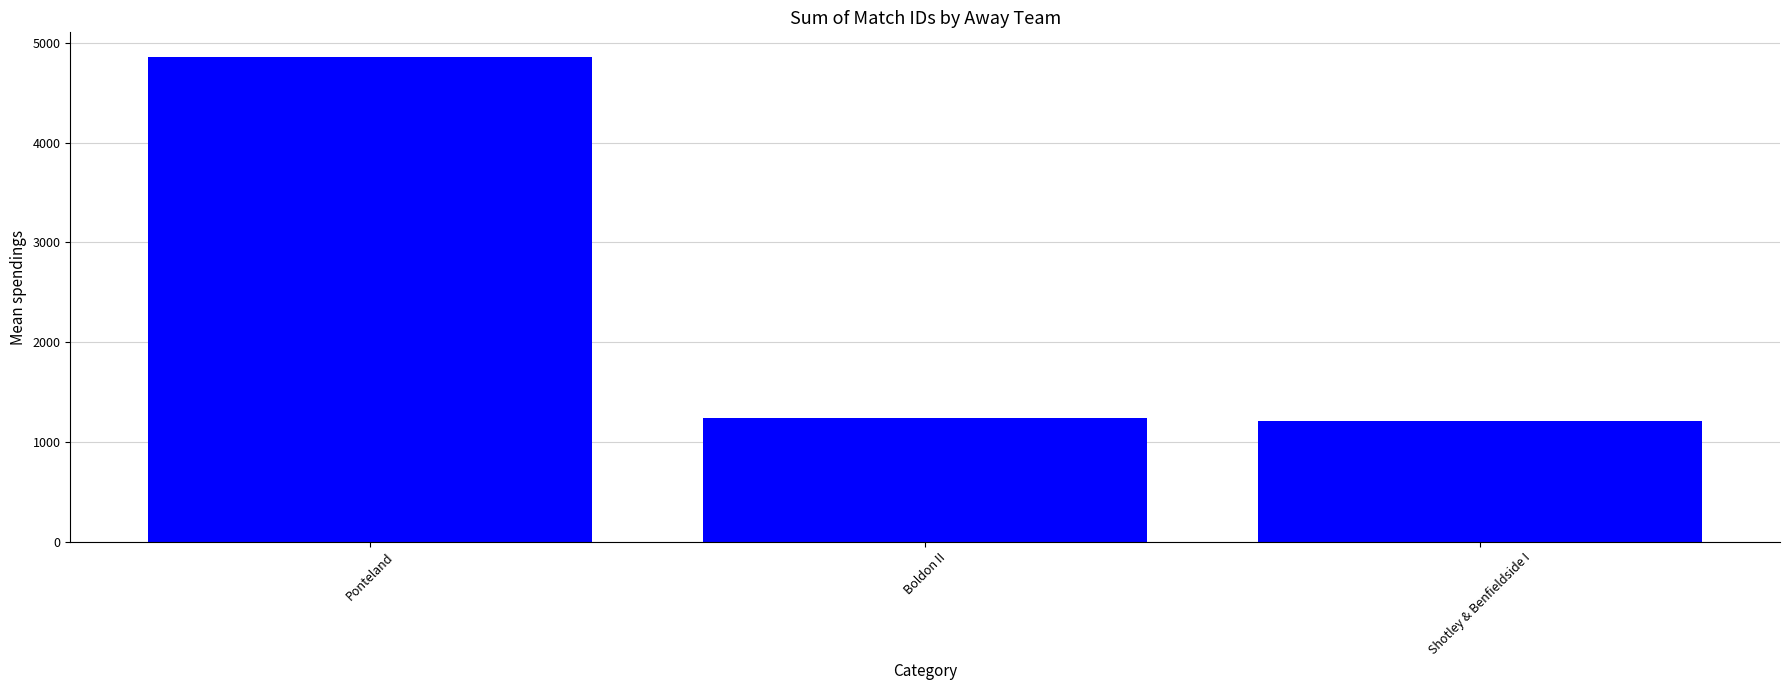

Which category has the highest value across all series?

Ponteland